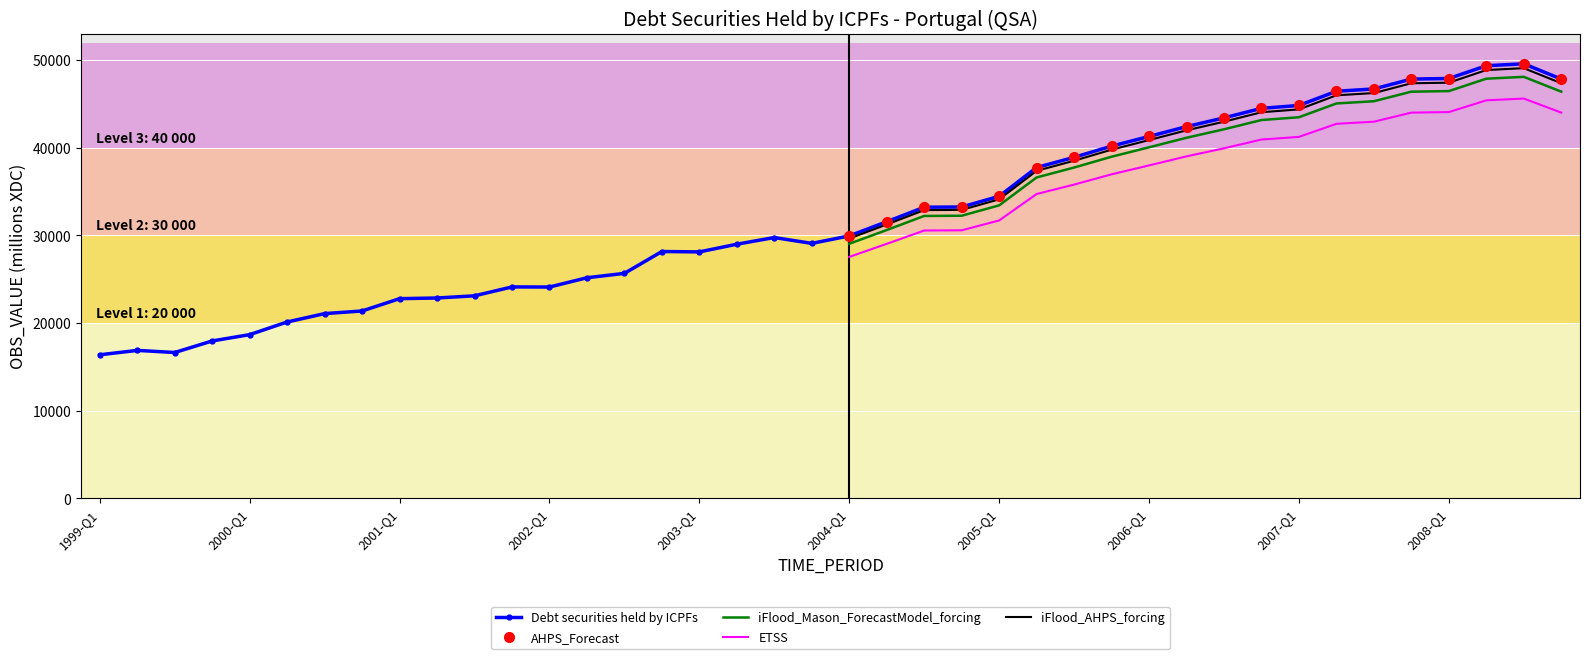

Rank the categories by value from lowest to highest.

1999-Q1, 1999-Q3, 1999-Q2, 1999-Q4, 2000-Q1, 2000-Q2, 2000-Q3, 2000-Q4, 2001-Q1, 2001-Q2, 2001-Q3, 2002-Q1, 2001-Q4, 2002-Q2, 2002-Q3, 2003-Q1, 2002-Q4, 2003-Q2, 2003-Q4, 2003-Q3, 2004-Q1, 2004-Q2, 2004-Q3, 2004-Q4, 2005-Q1, 2005-Q2, 2005-Q3, 2005-Q4, 2006-Q1, 2006-Q2, 2006-Q3, 2006-Q4, 2007-Q1, 2007-Q2, 2007-Q3, 2007-Q4, 2008-Q4, 2008-Q1, 2008-Q2, 2008-Q3